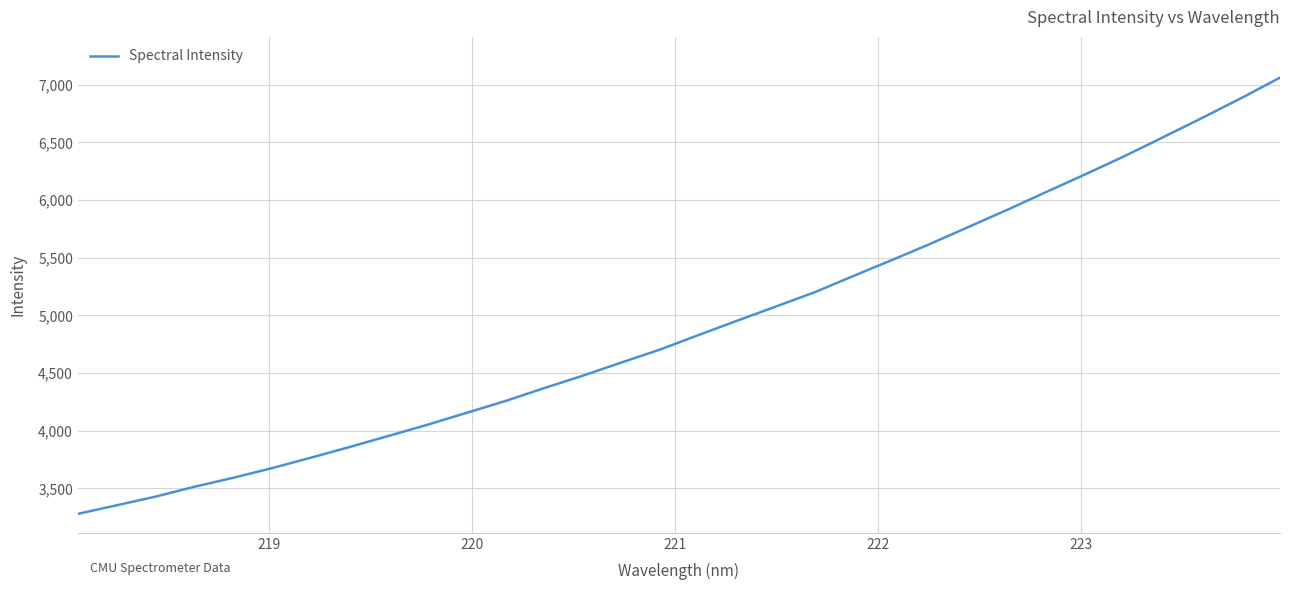

What is the minimum value shown in the chart?

3279.8